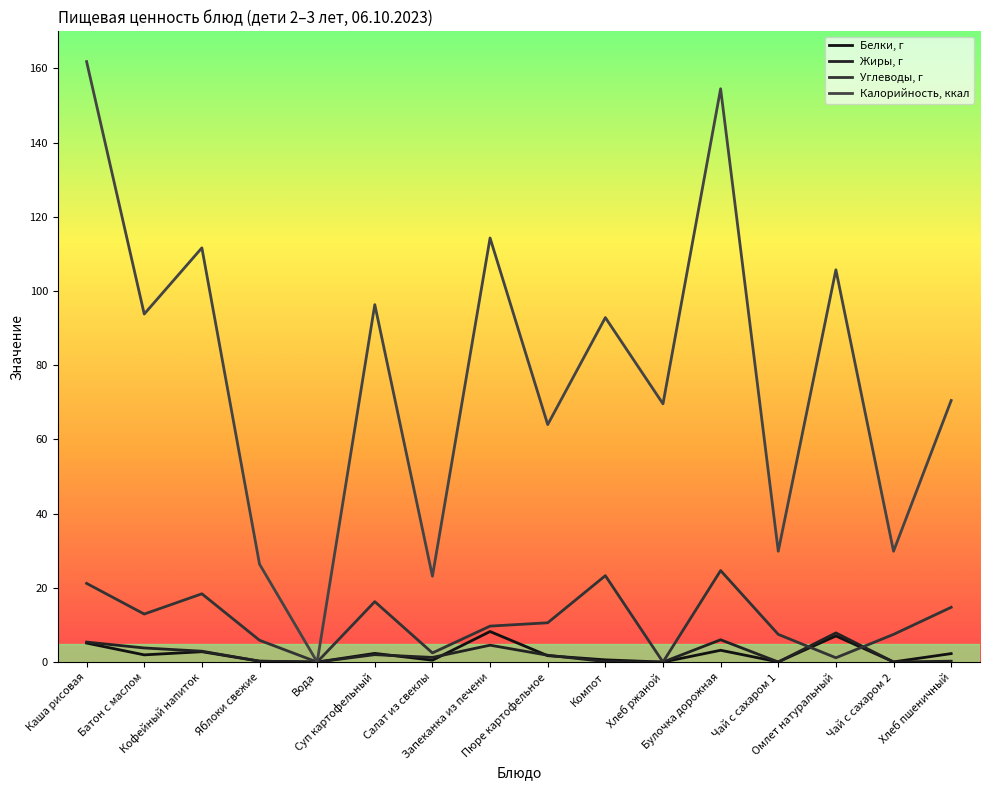

How many positive values does the Калорийность, ккал series have?

15